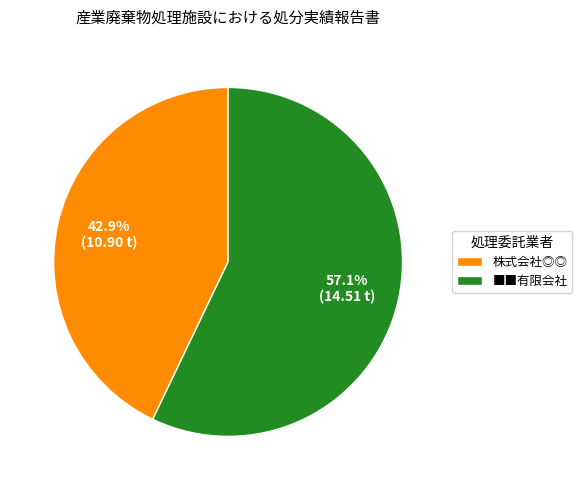

Which category has the smallest portion of the pie?

株式会社◎◎